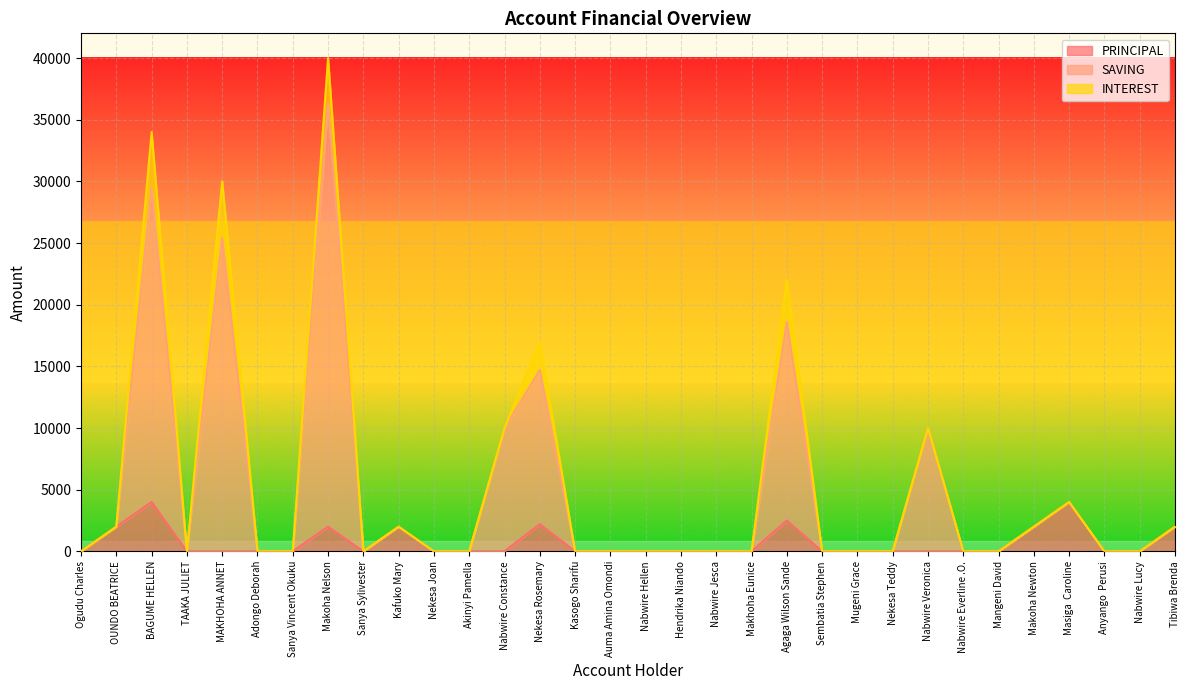

Which series changed the most between Sanya Sylivester and Anyango  Perusi?

PRINCIPAL